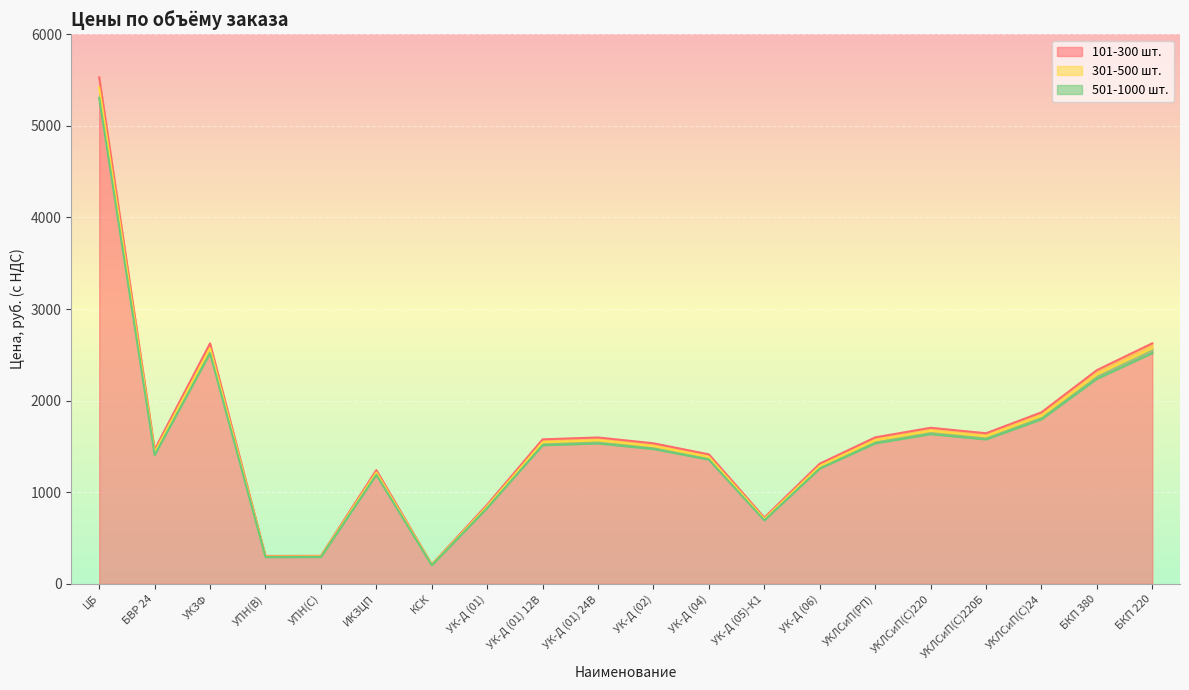

What is the difference between the second highest and minimum values in the 101-300 шт. series?

2414.7